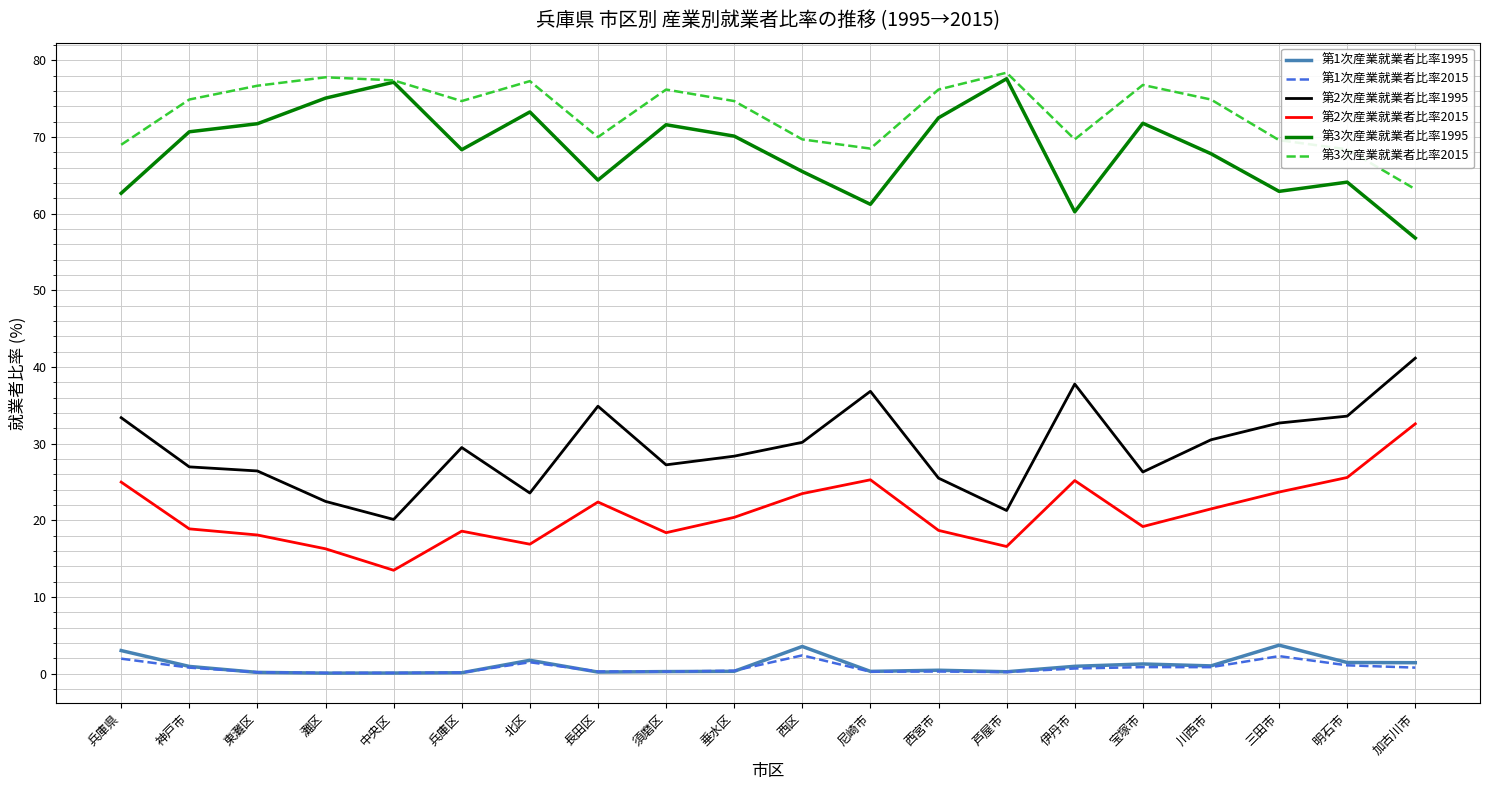

True or false: 第2次産業就業者比率1995 and 第3次産業就業者比率1995 intersect in this chart.

False